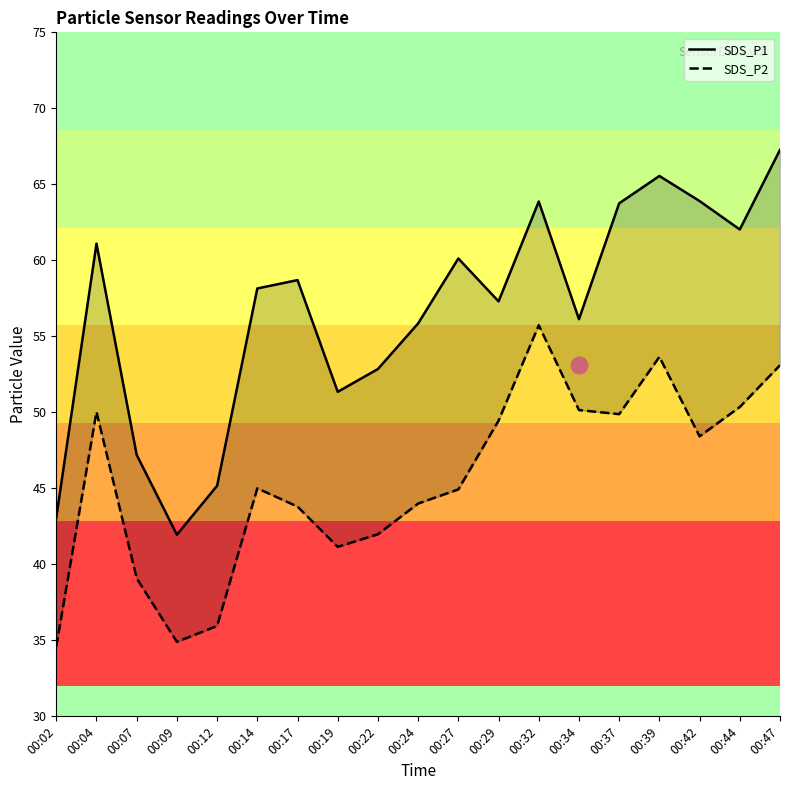

At how many categories does at least one series exceed 56?

12